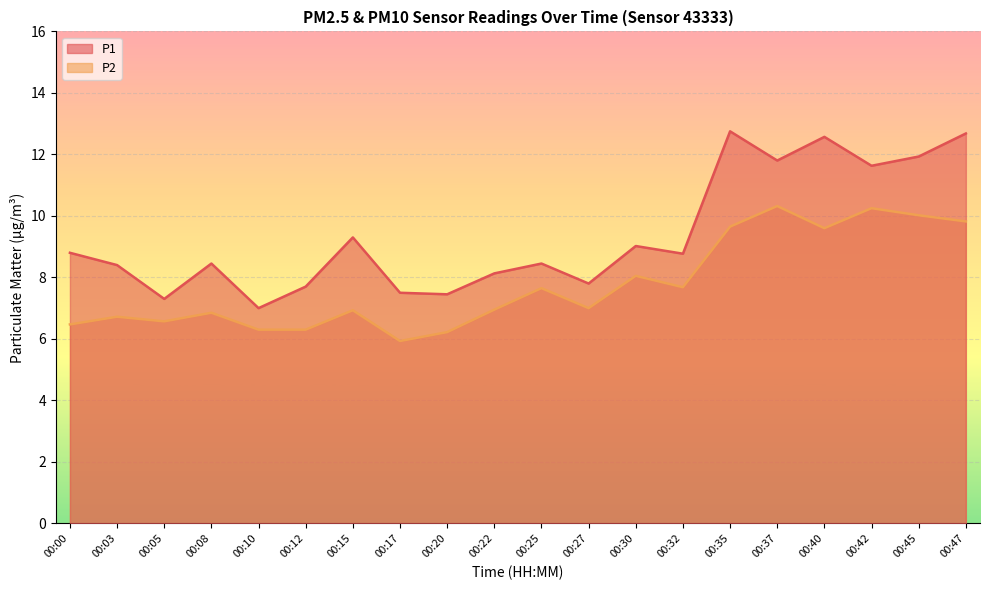

How many interior local valleys does the P2 series have?

5